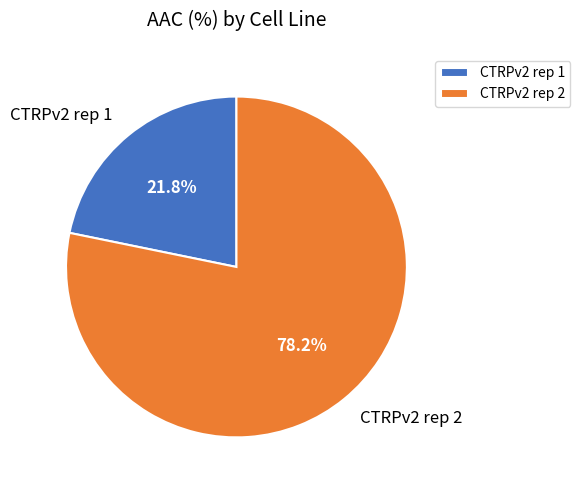

What percentage is NOT represented by CTRPv2 rep 1?

78.2%